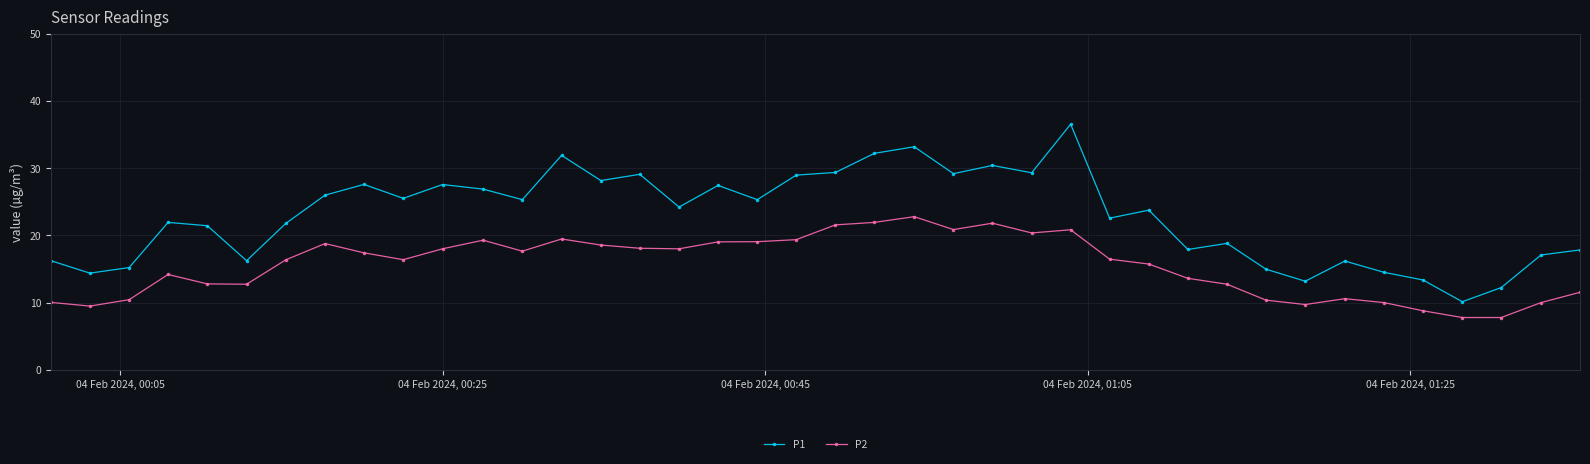

What is the value of the P1 point at the 2nd from the left?

14.4